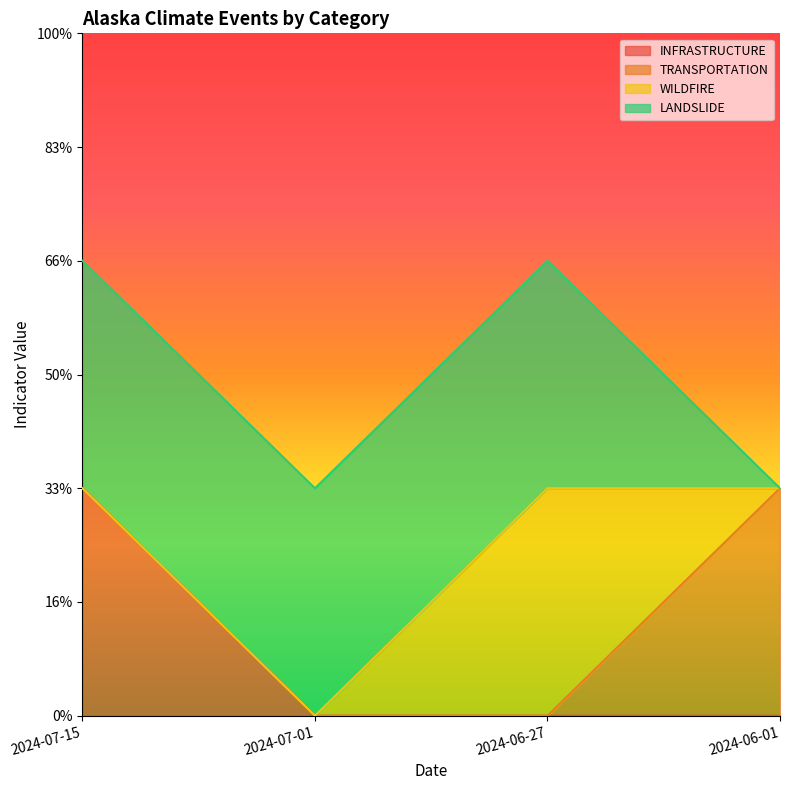

Which series has the largest total across all categories?

LANDSLIDE